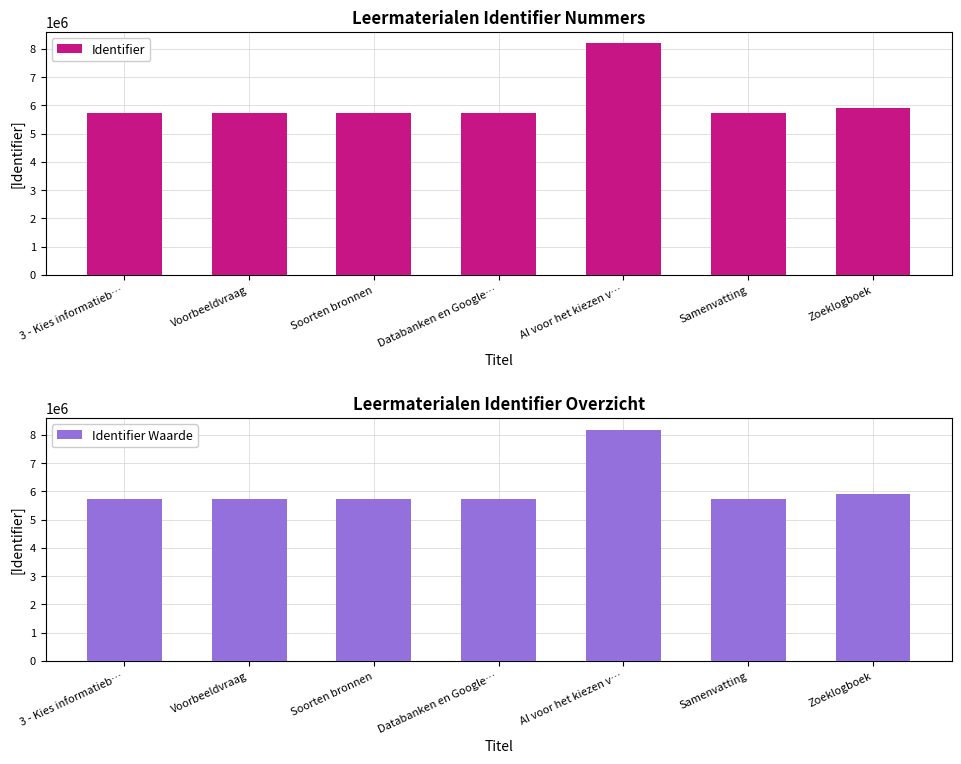

At Voorbeeldvraag, list the series in order from largest to smallest.

Identifier, Identifier Waarde